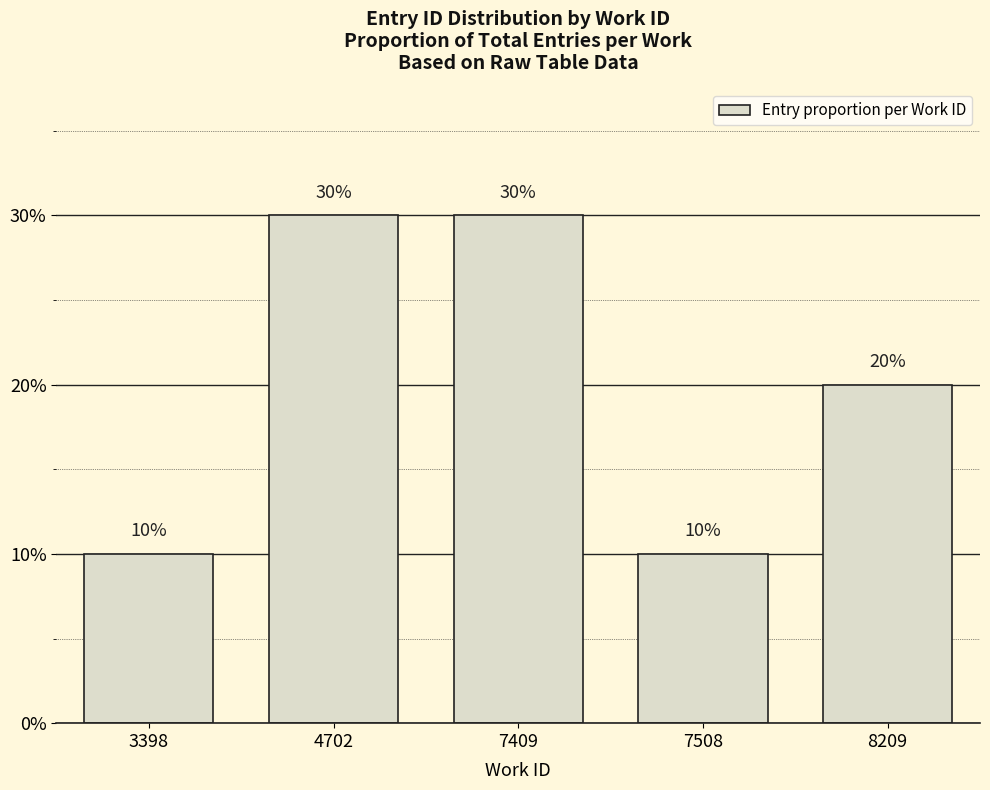

What is the change in value from 4702 to 7508?

-0.2